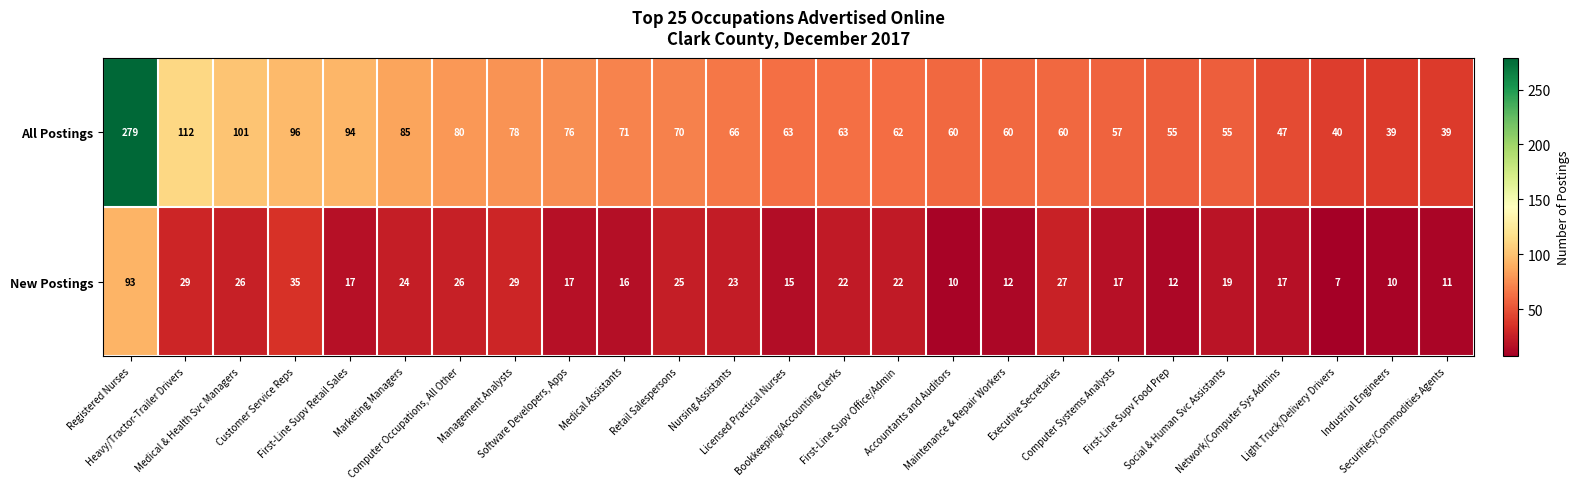

Which series has the widest spread of values?

All Postings